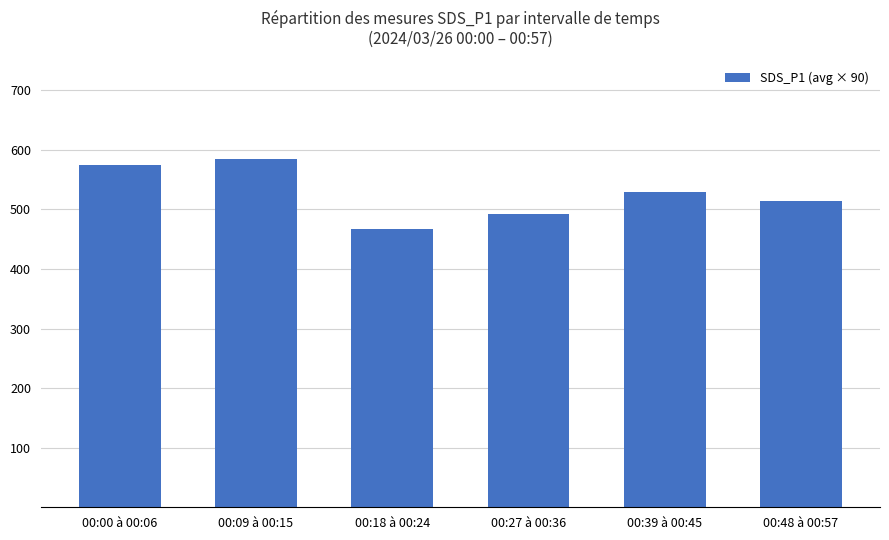

The value at 00:00 à 00:06 is 822.7. True or false?

False